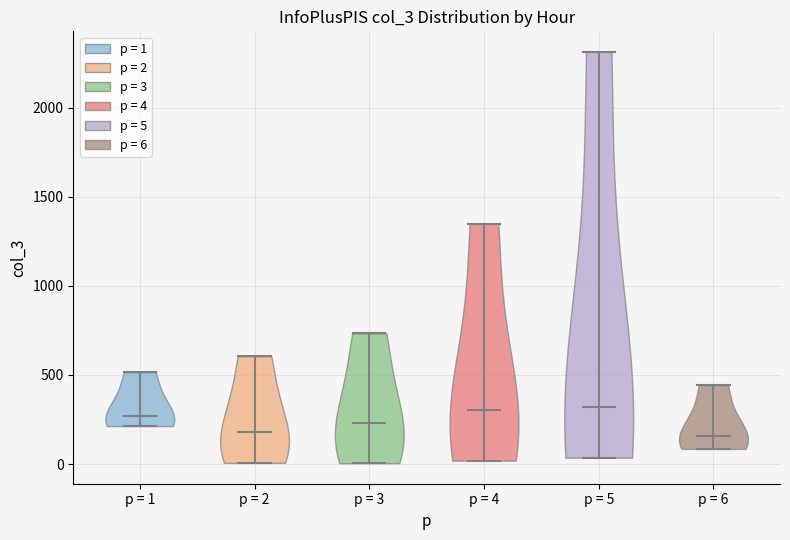

What is the highest point the violin for p = 1 reaches on the y-axis? The values are not printed on the chart, so give them approximately, as read against the axis.

500